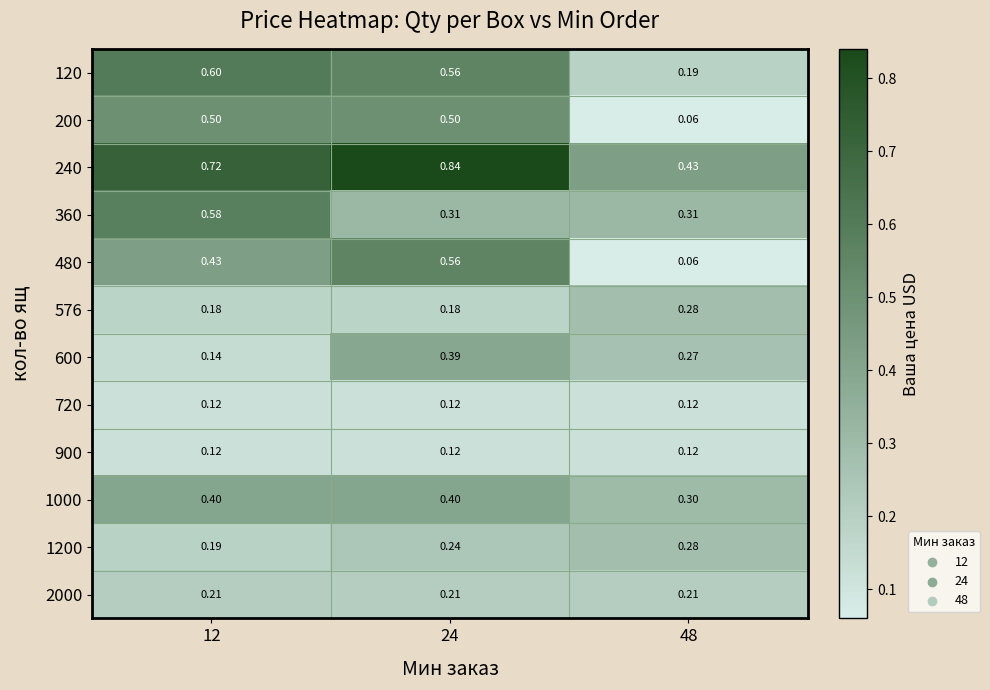

Is the value of 1000 at 12 greater than the value of 900 at 24?

Yes